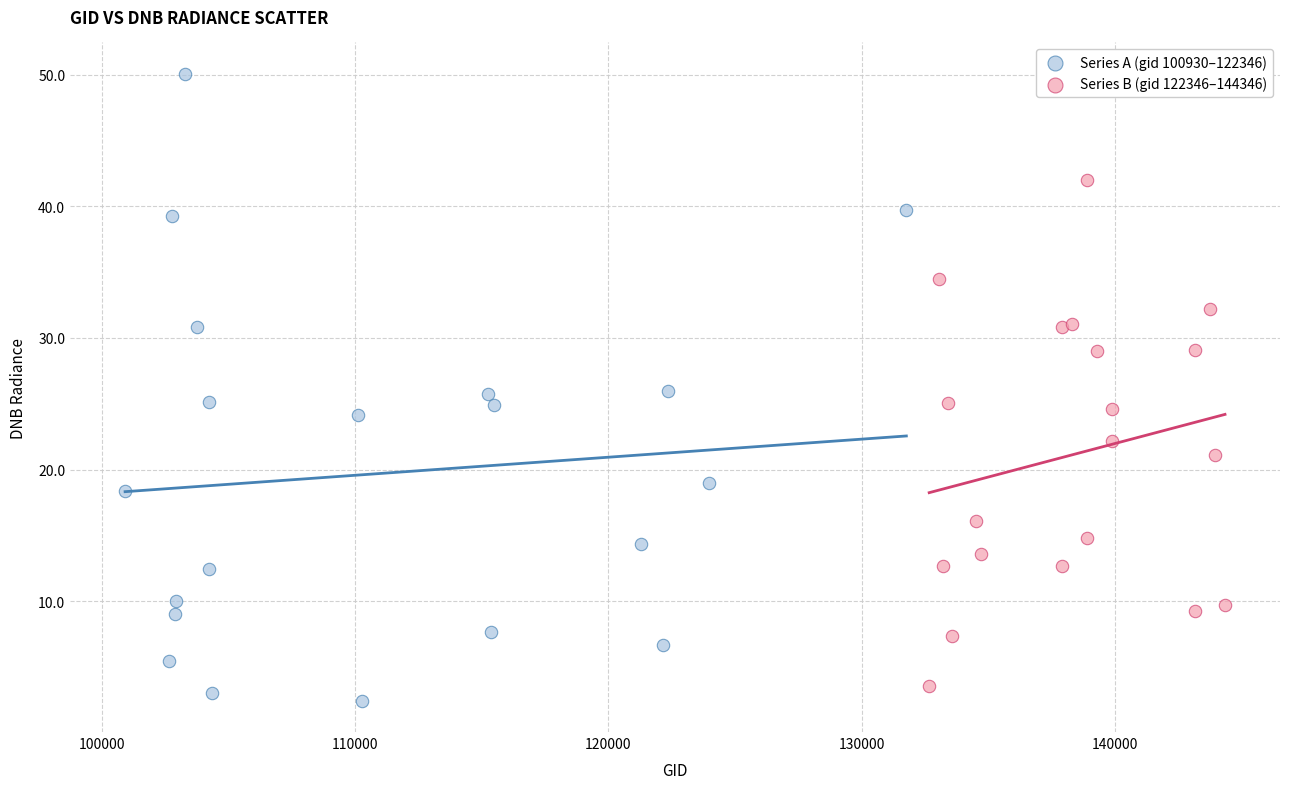

What are all the series names shown in the legend?

Series A (gid 100930–122346), Series B (gid 122346–144346)